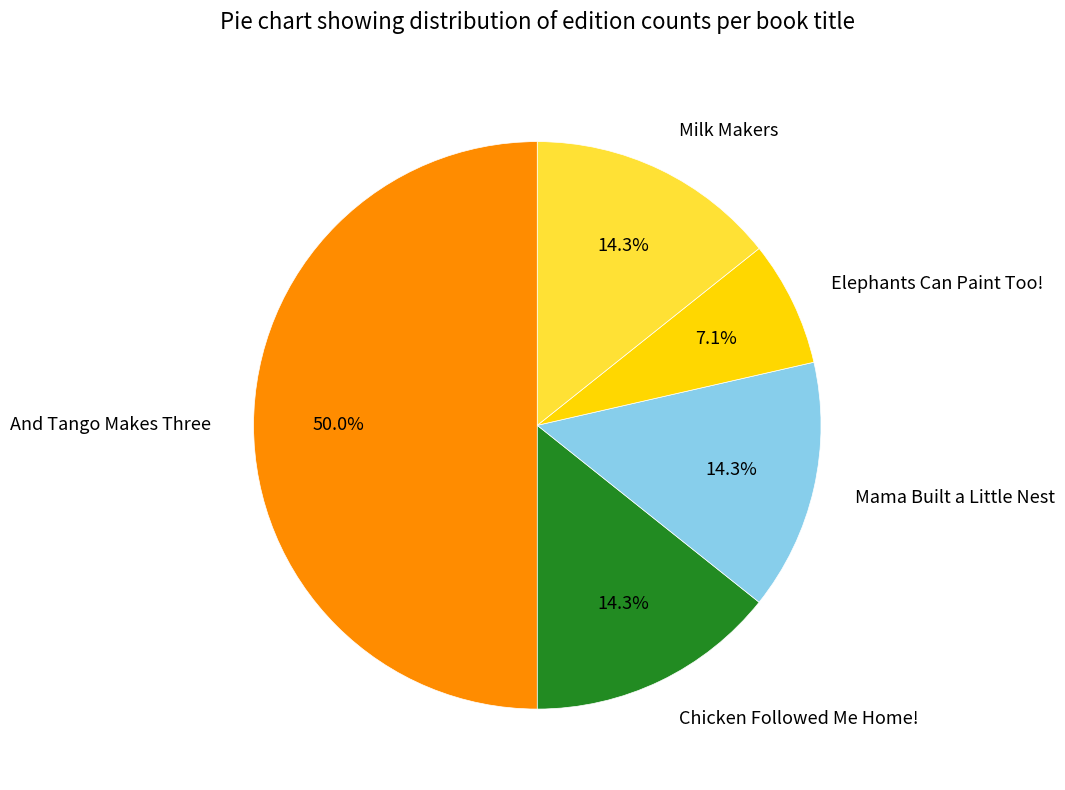

To the nearest percent, what portion does And Tango Makes Three represent?

50%